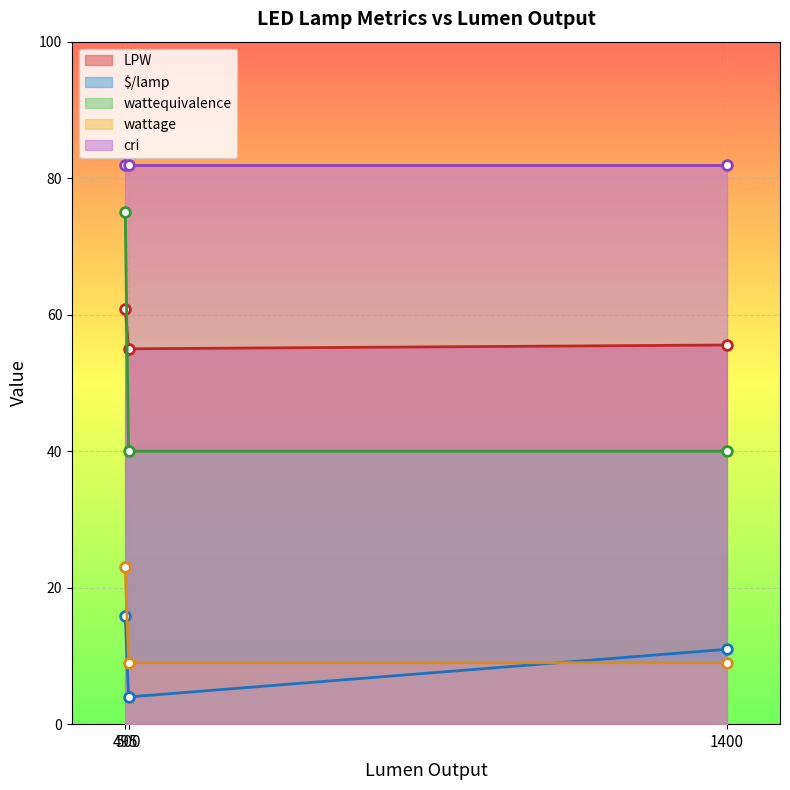

Which series has the widest spread of values?

wattequivalence